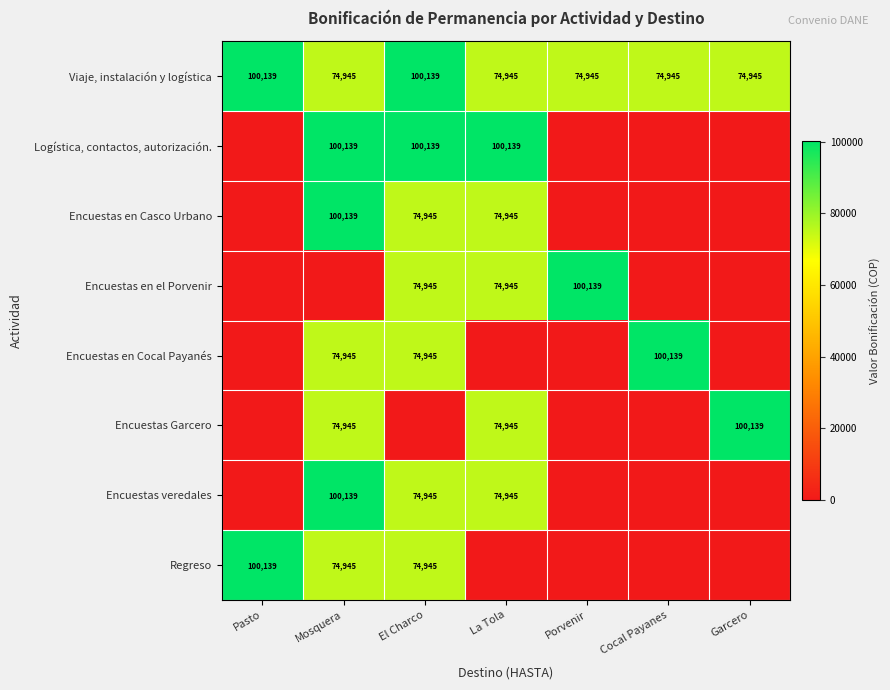

What is the spread (max minus min) of values at El Charco?

100139